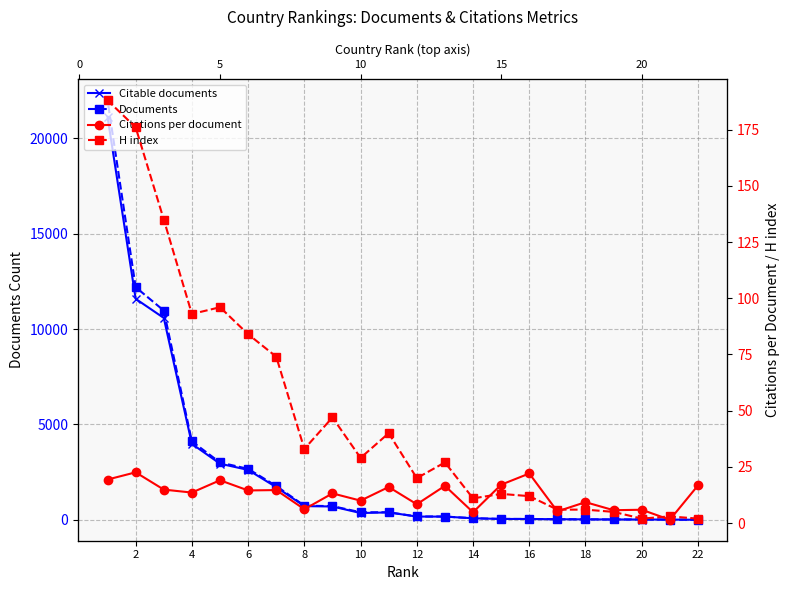

True or false: Citable documents has more than 2 interior local peaks.

False